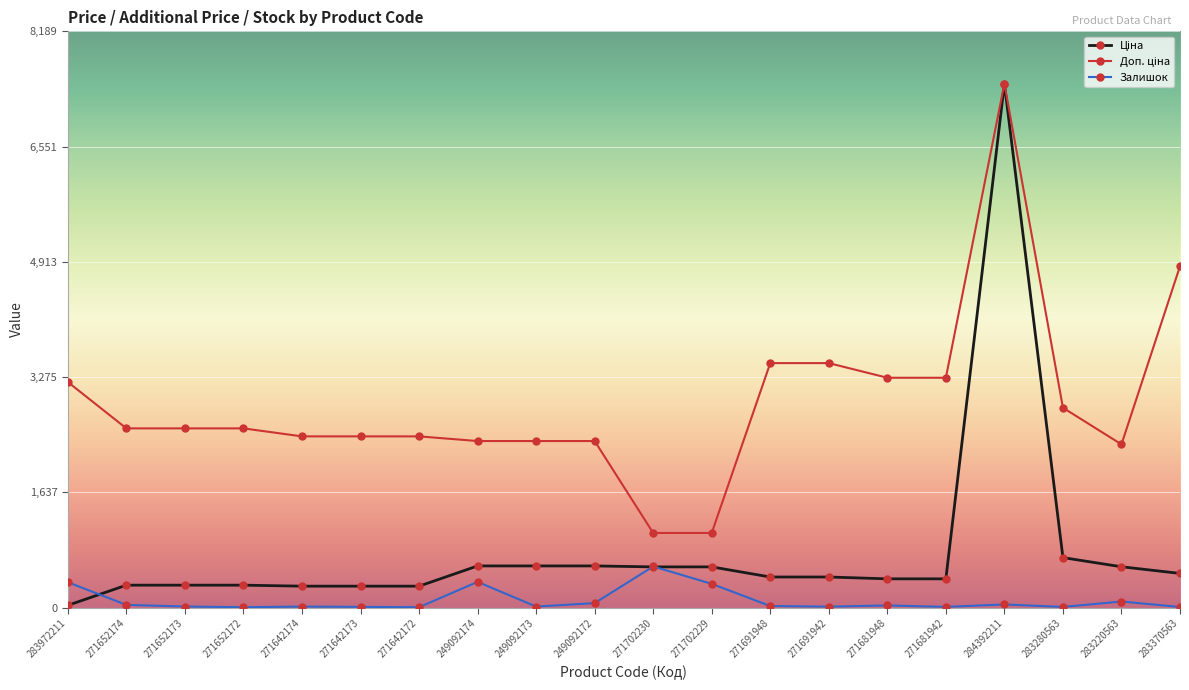

At which label does Залишок reach its peak?

271702230